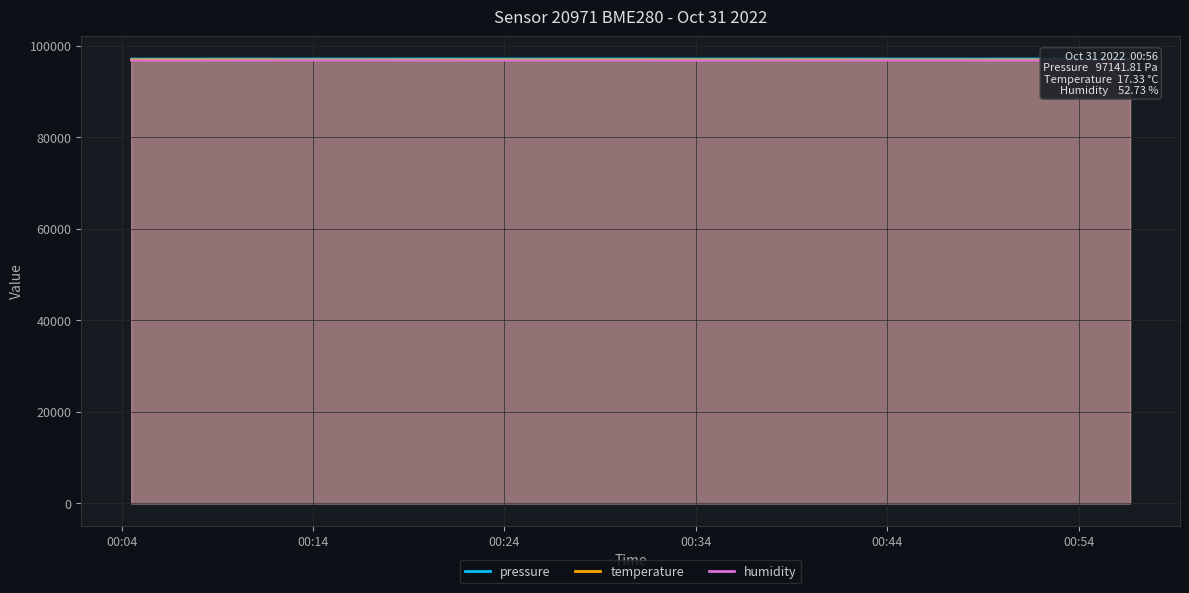

Where is the first local maximum for temperature?

2022-10-31T00:30:31